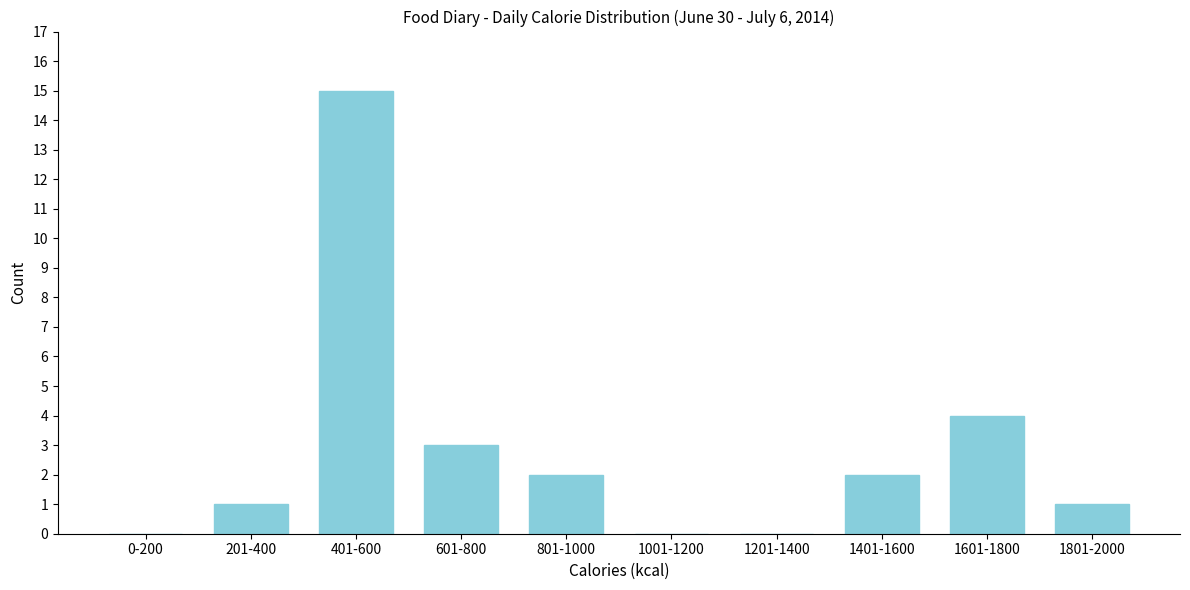

Reading right to left, what are all the values shown in this chart?

1801-2000=1	1601-1800=4	1401-1600=2	1201-1400=0	1001-1200=0	801-1000=2	601-800=3	401-600=15	201-400=1	0-200=0